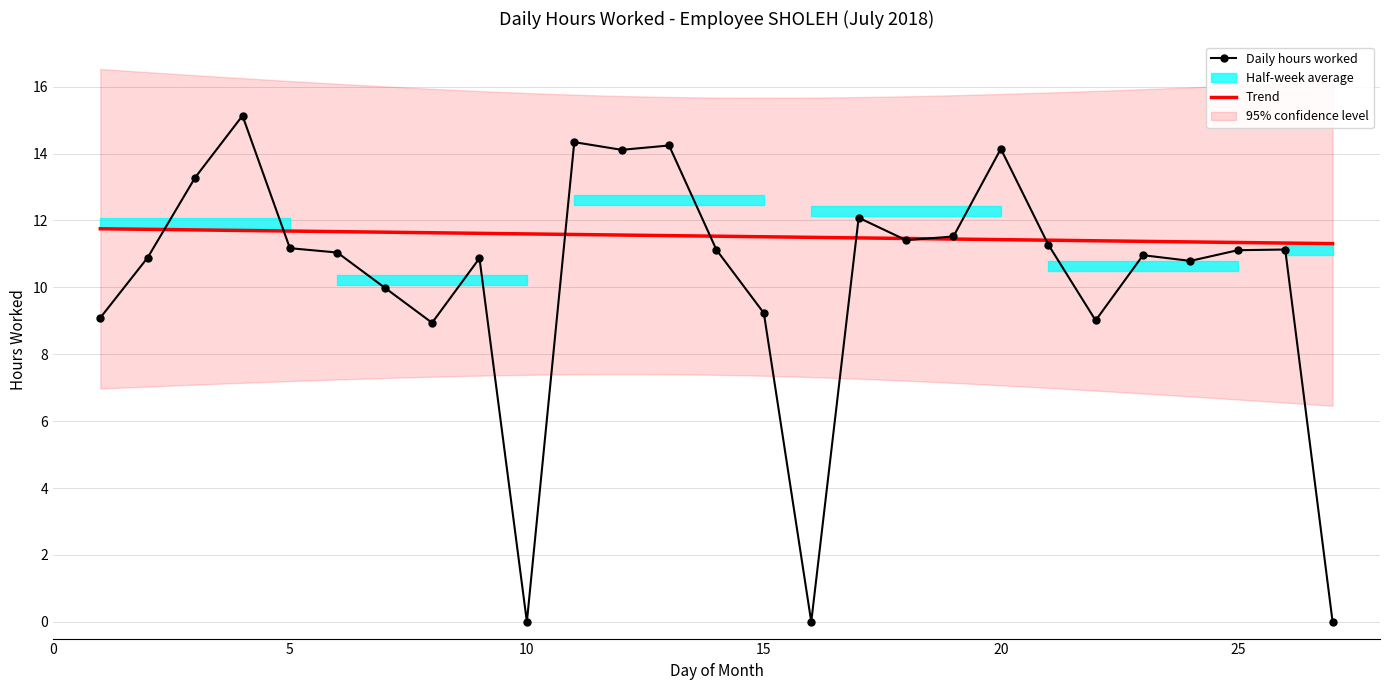

Reading right to left, transcribe all the data shown in this chart.

0.0	11.1	11.1	10.8	11.0	9.0	11.3	14.1	11.5	11.4	12.1	0.0	9.2	11.1	14.2	14.1	14.3	0.0	10.9	8.9	10.0	11.0	11.2	15.1	13.3	10.9	9.1